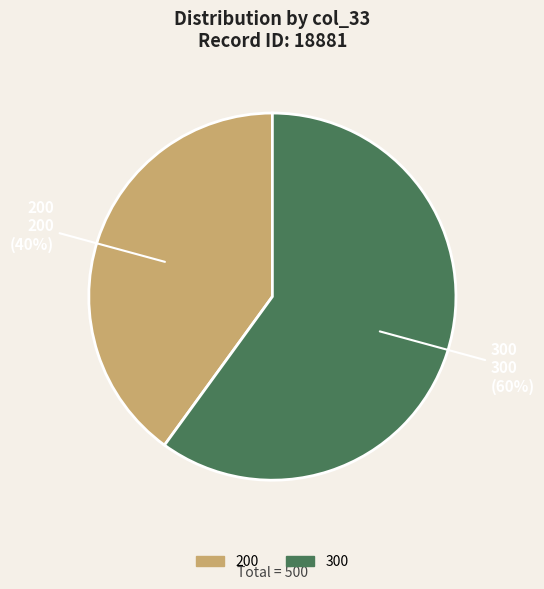

Count the number of slices in the pie.

2